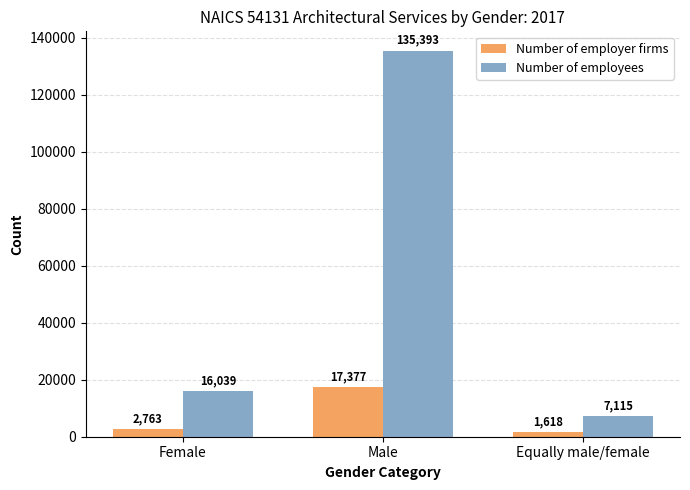

What are all the series names shown in the legend?

Number of employer firms, Number of employees